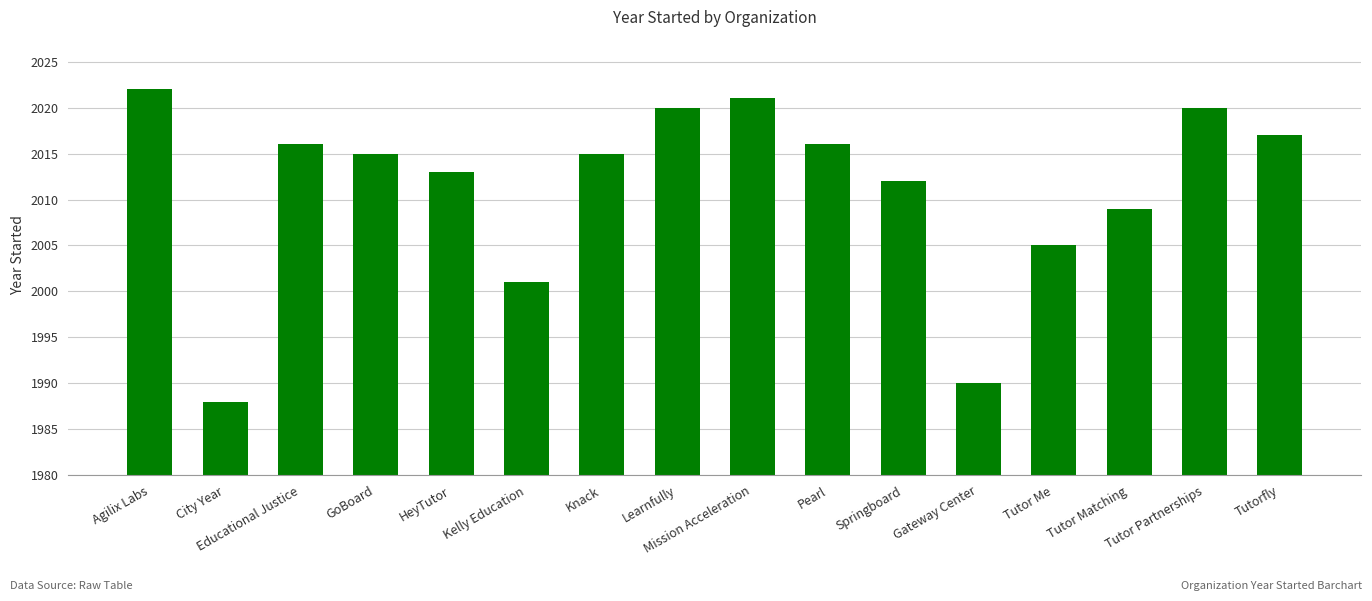

Which label corresponds to the largest value in the chart?

Agilix Labs